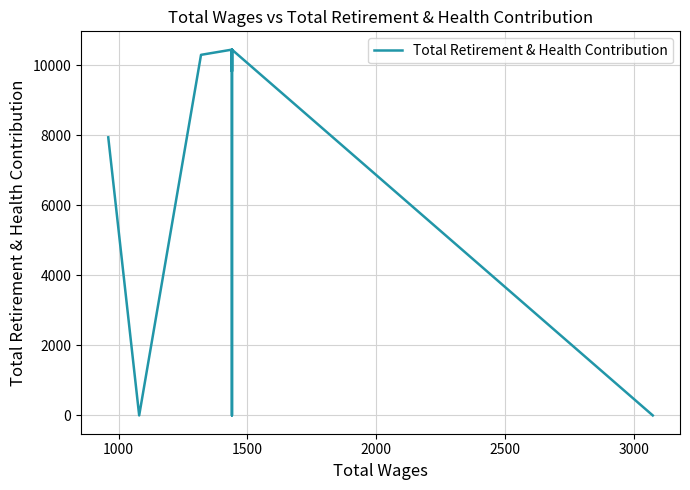

How many interior local peaks (higher than both neighbors) does the data have?

3